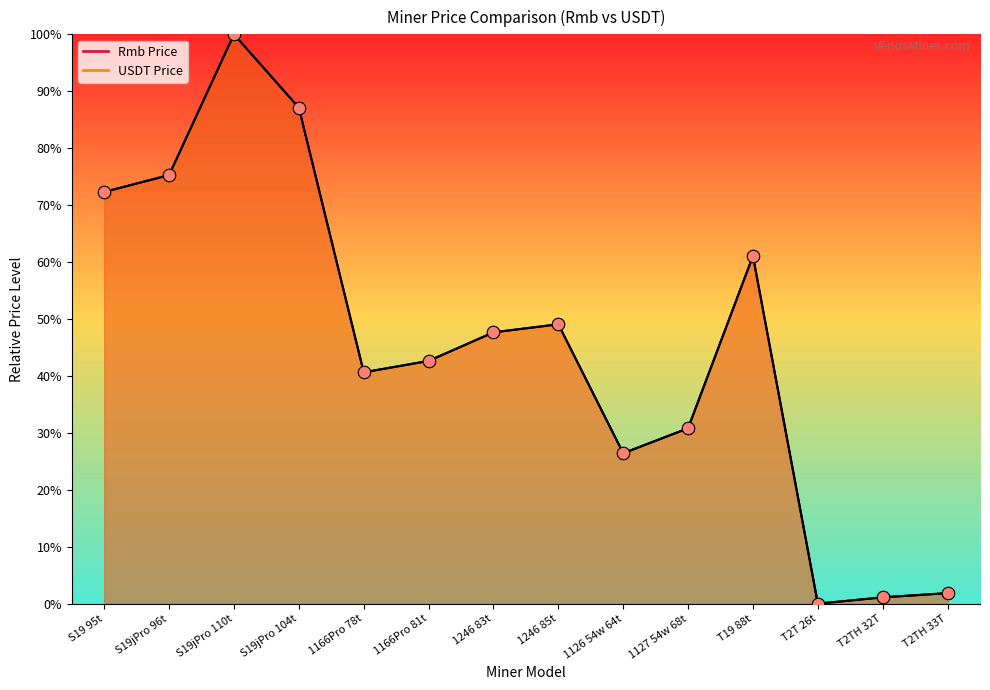

Which series reaches the maximum Y coordinate?

USDT Price